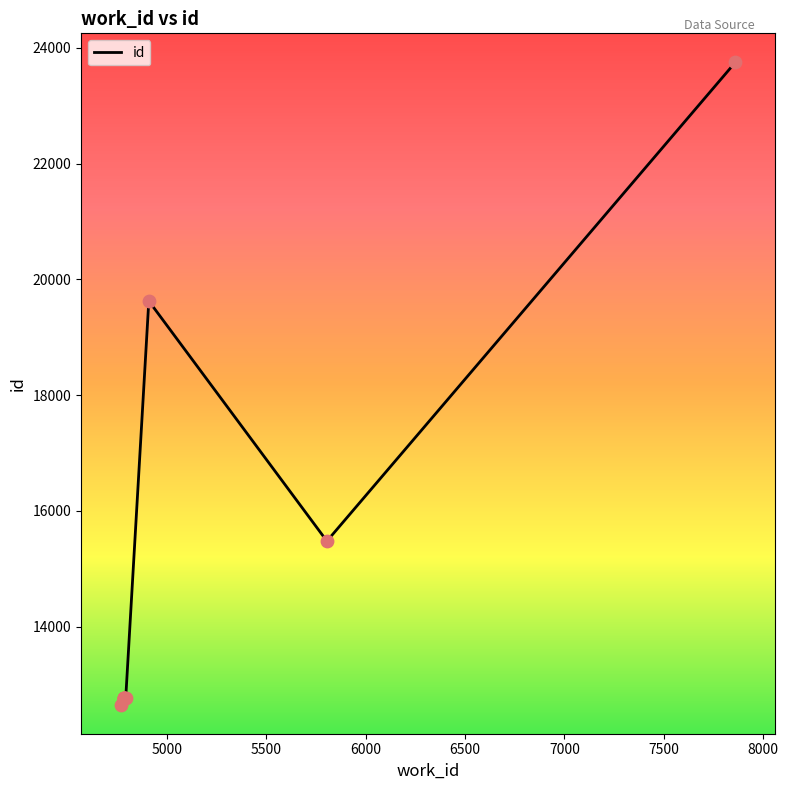

What is the change in value from 4768 to 4785?

+119